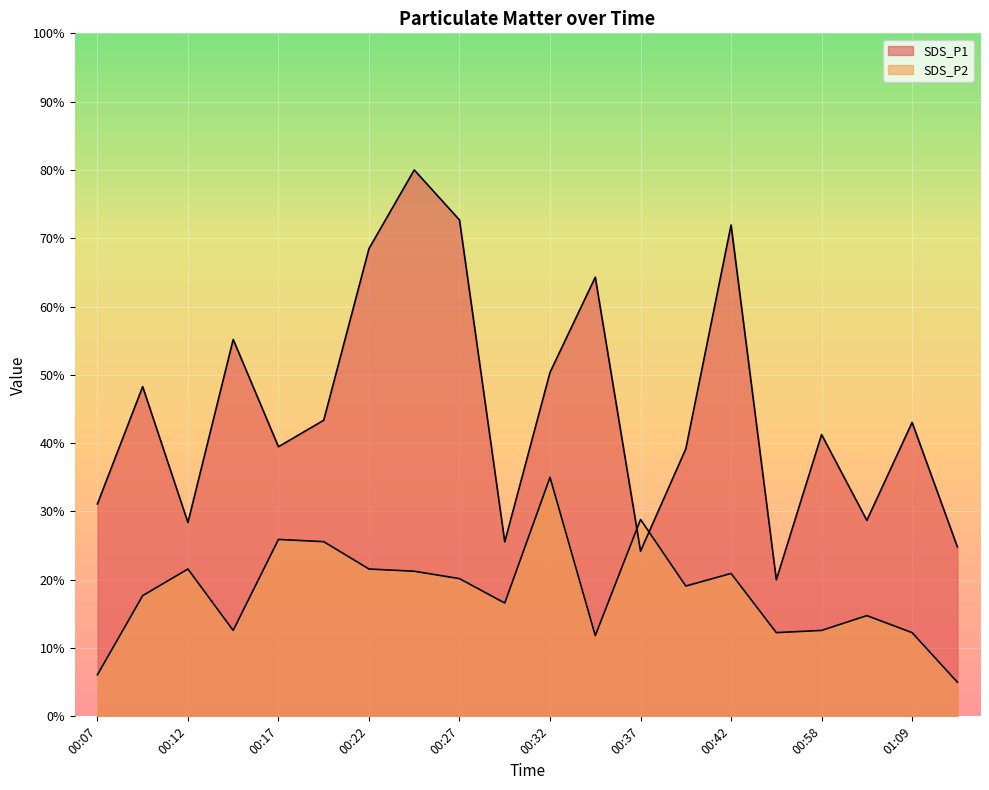

Between 00:27 and 00:32, which series saw the biggest shift?

SDS_P1